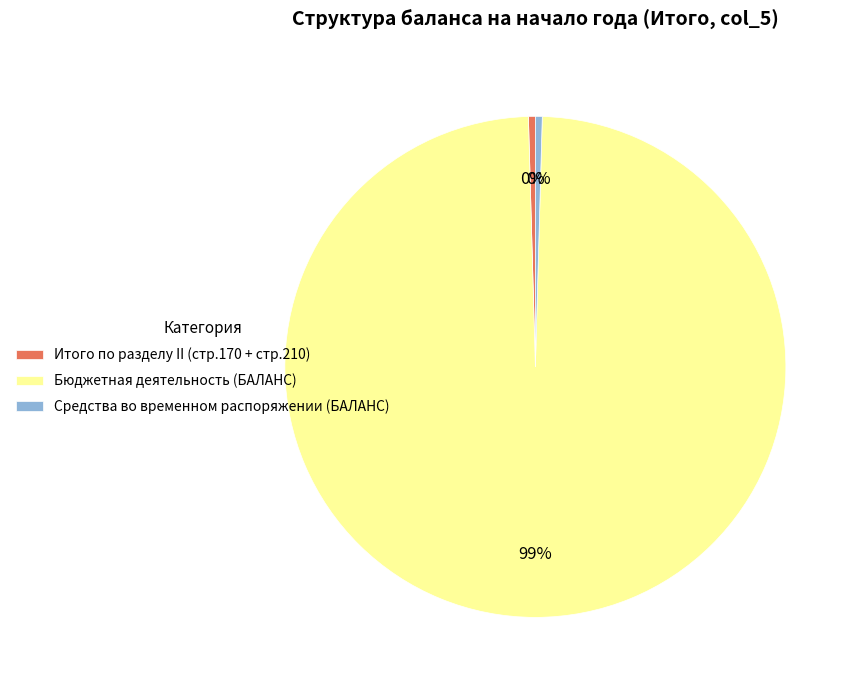

Which slice is the largest?

Бюджетная деятельность (БАЛАНС)